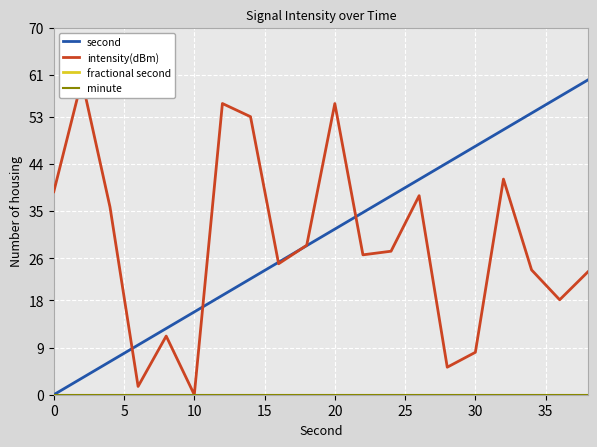

Between 5 and 25, which series saw the biggest shift?

intensity(dBm)